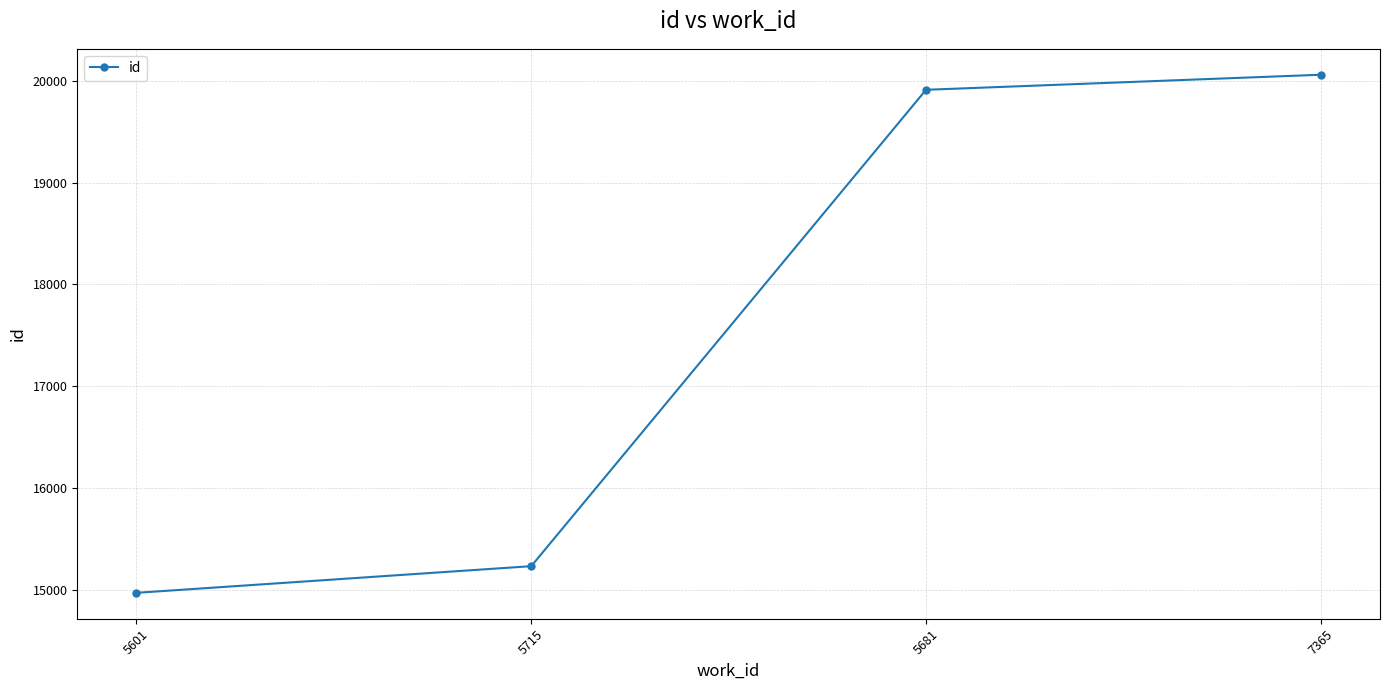

How many values are below 19913?

2